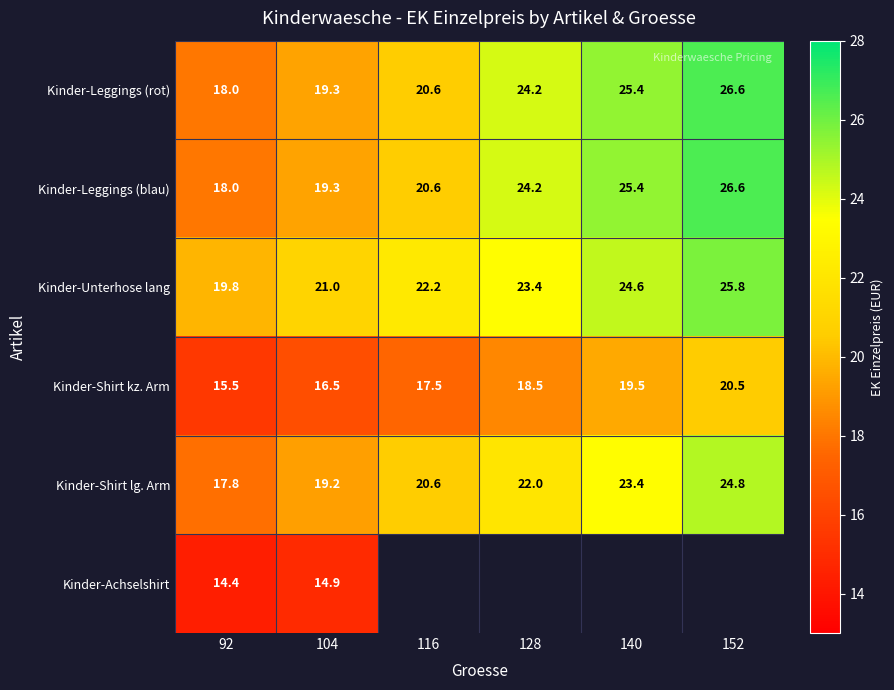

Between 104 and 116, which is larger?

116